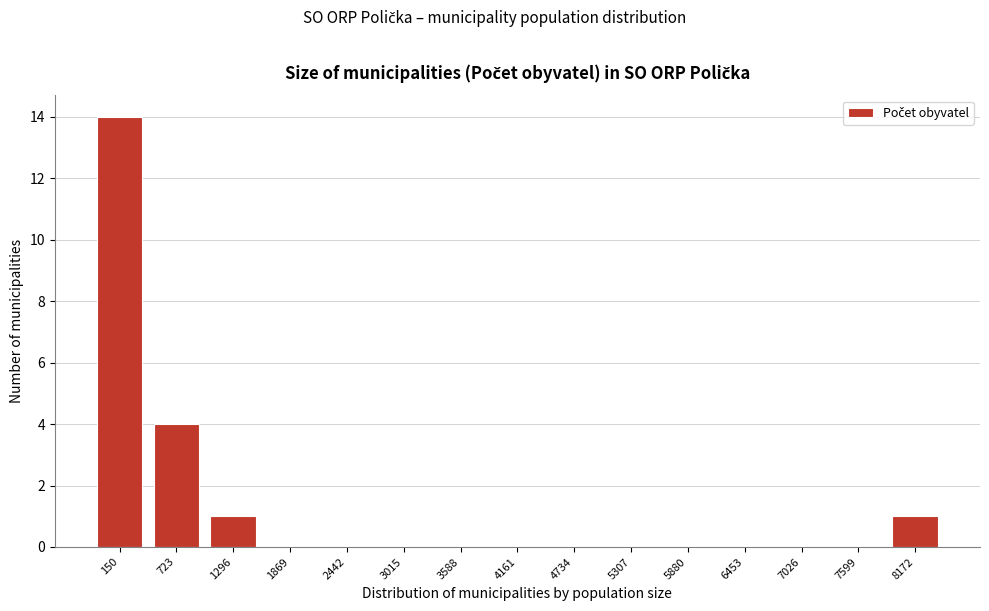

Reading left to right, list all the values displayed in this chart.

150=14	723=4	1296=1	1869=0	2442=0	3015=0	3588=0	4161=0	4734=0	5307=0	5880=0	6453=0	7026=0	7599=0	8172=1